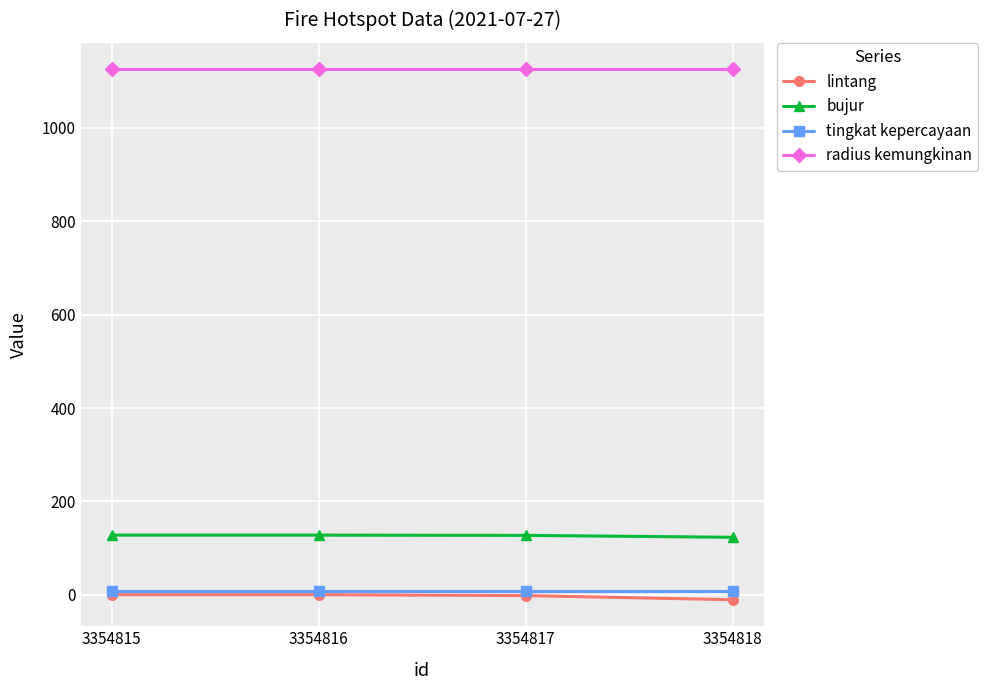

True or false: lintang has more than 1 points higher than both neighbors.

False